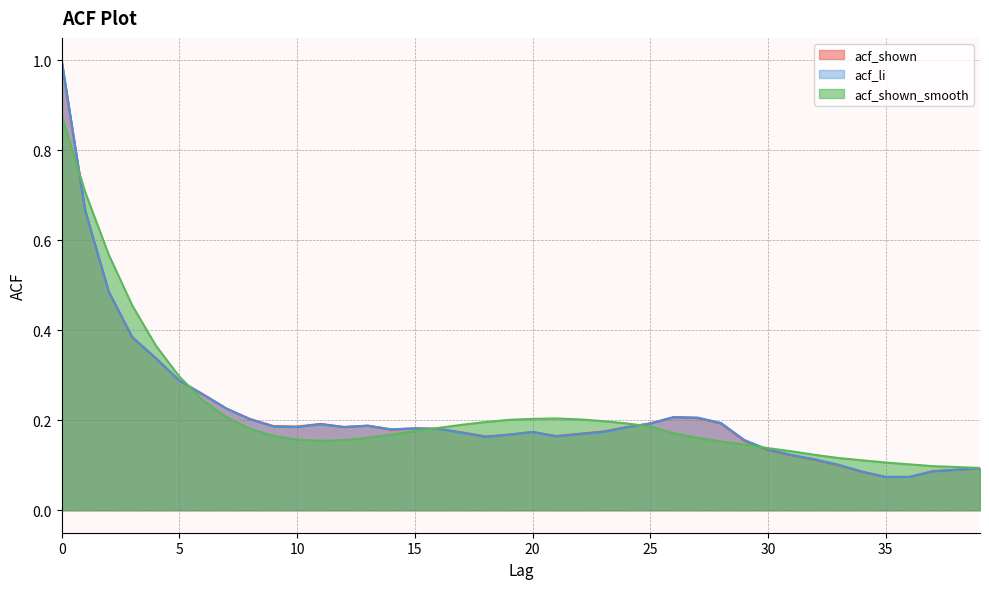

Between 10 and 34, which is larger?

10